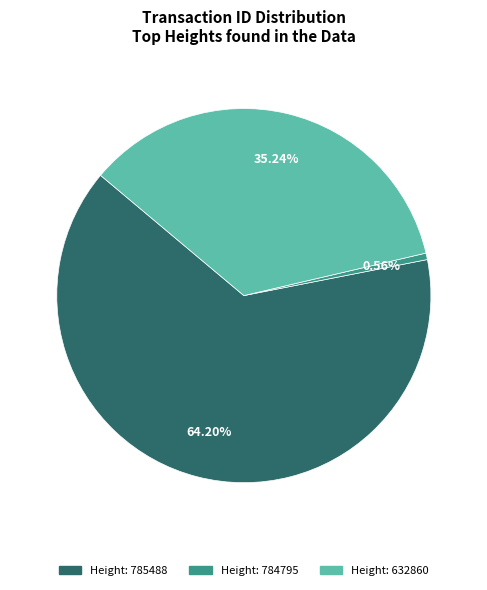

Is there any slice that represents more than half of the pie?

Yes